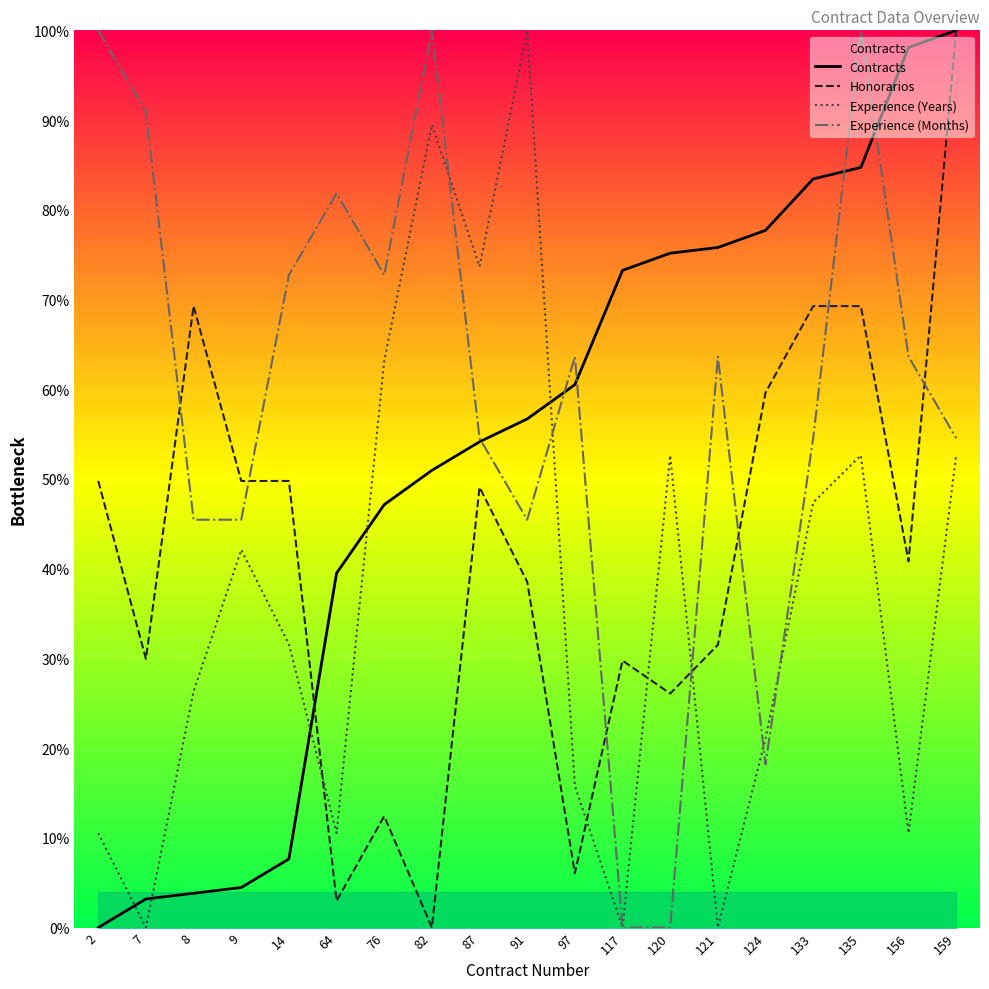

Reading left to right, what are all the values shown in this chart?

Contracts: 2=0.0	7=3.2	8=3.8	9=4.5	14=7.6	64=39.5	76=47.1	82=51.0	87=54.1	91=56.7	97=60.5	117=73.2	120=75.2	121=75.8	124=77.7	133=83.4	135=84.7	156=98.1	159=100.0
Honorarios: 2=49.8	7=29.9	8=69.3	9=49.8	14=49.8	64=3.0	76=12.4	82=0.0	87=49.1	91=38.5	97=6.0	117=29.8	120=26.1	121=31.5	124=59.6	133=69.3	135=69.3	156=40.8	159=100.0
Experience (Years): 2=10.5	7=0.0	8=26.3	9=42.1	14=31.6	64=10.5	76=63.2	82=89.5	87=73.7	91=100.0	97=15.8	117=0.0	120=52.6	121=0.0	124=21.1	133=47.4	135=52.6	156=10.5	159=52.6
Experience (Months): 2=100.0	7=90.9	8=45.5	9=45.5	14=72.7	64=81.8	76=72.7	82=100.0	87=54.5	91=45.5	97=63.6	117=0.0	120=0.0	121=63.6	124=18.2	133=54.5	135=100.0	156=63.6	159=54.5